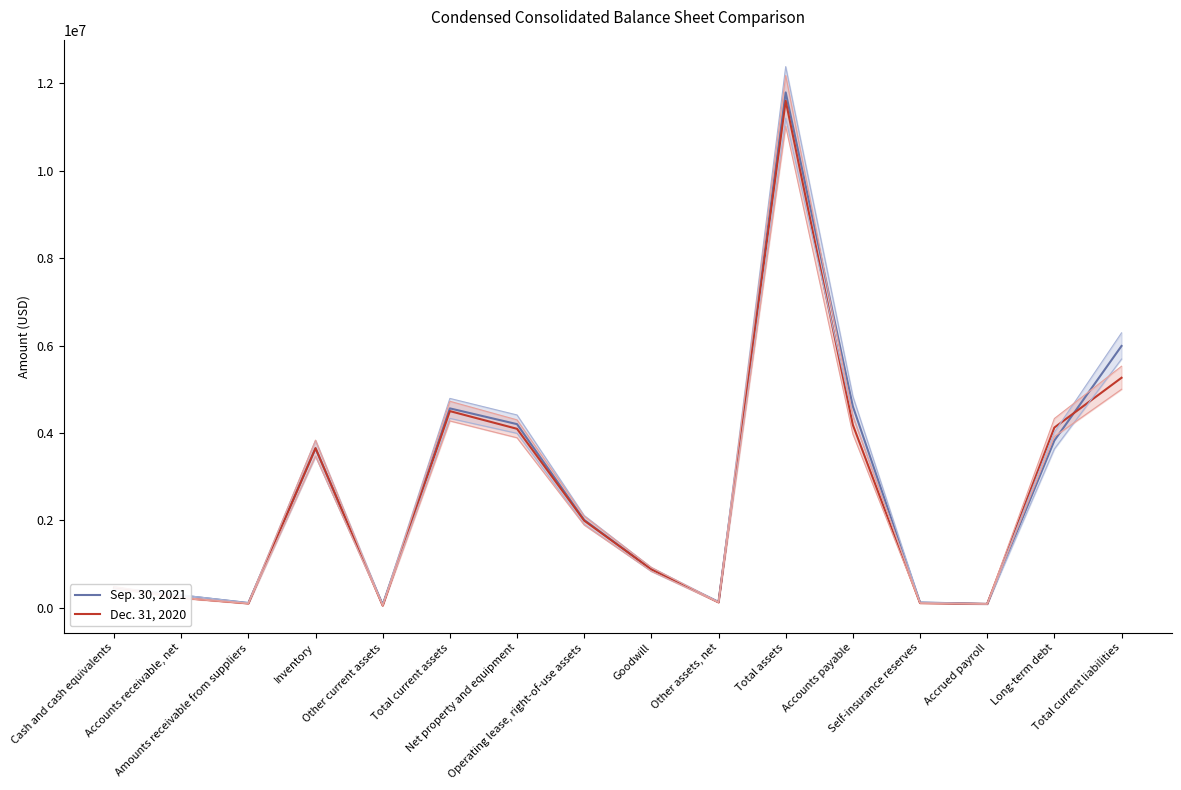

The Dec. 31, 2020 series shows 7225033 at Total current assets. True or false?

False